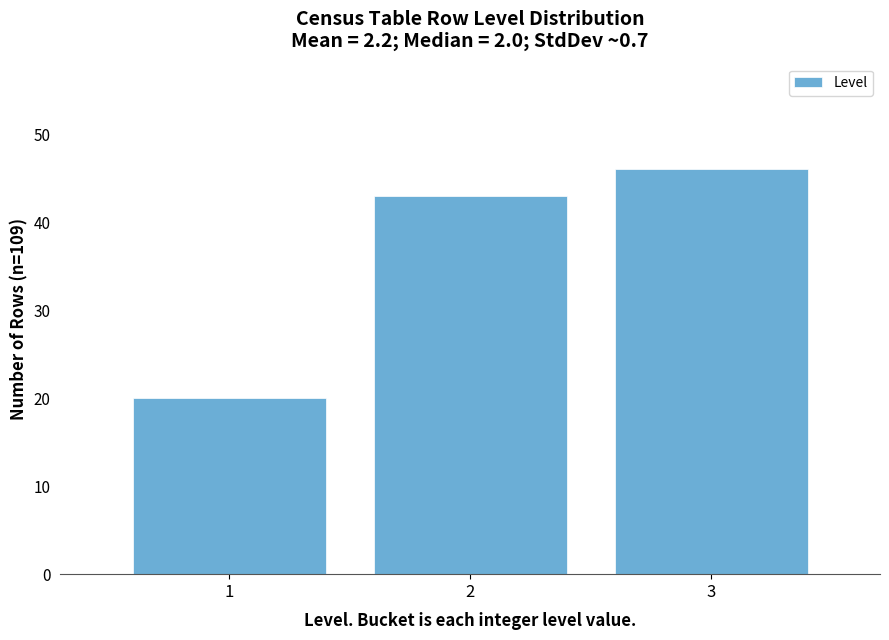

Reading left to right, extract all data points from this chart.

1=20	2=43	3=46